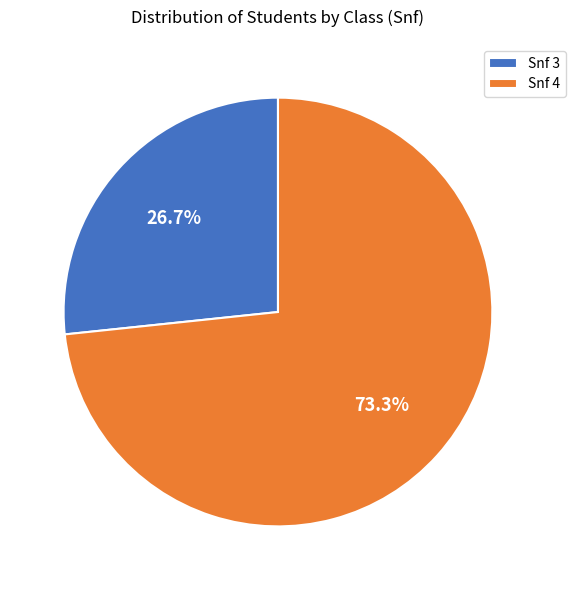

Which category has the biggest portion of the pie?

Snf 4